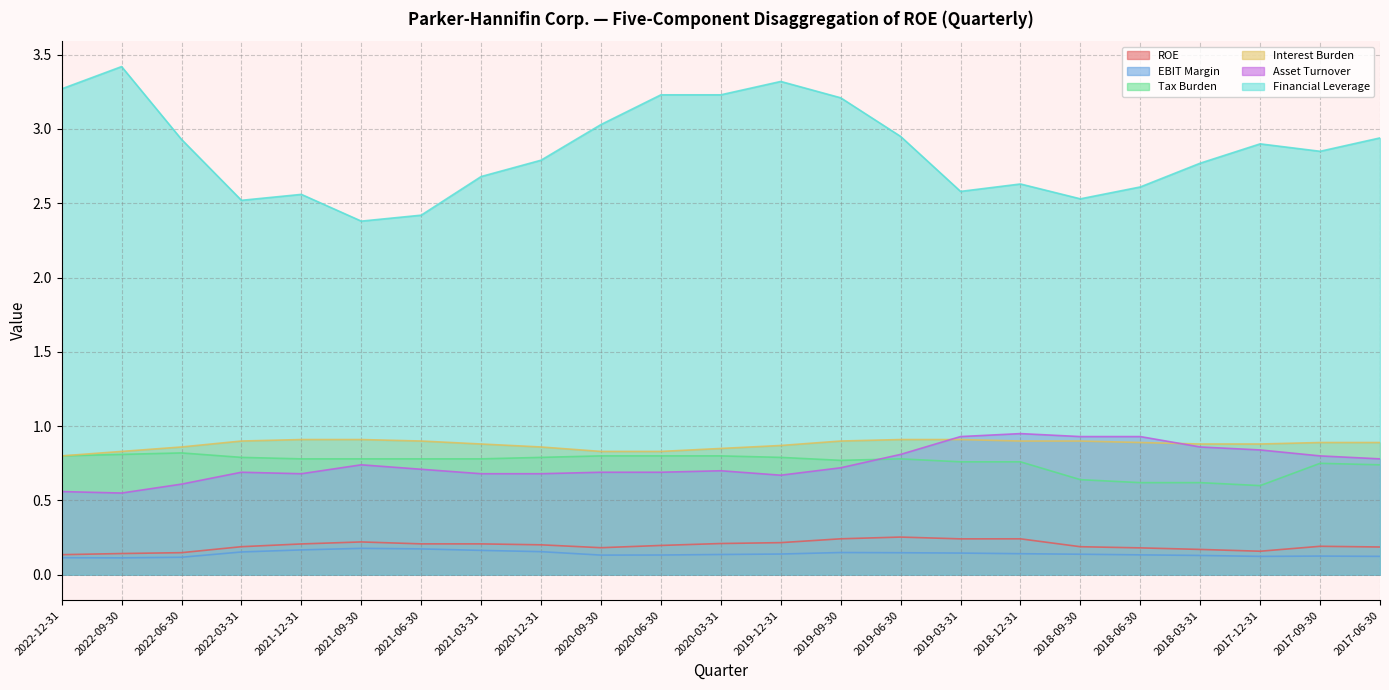

Does the chart have visible grid lines?

Yes